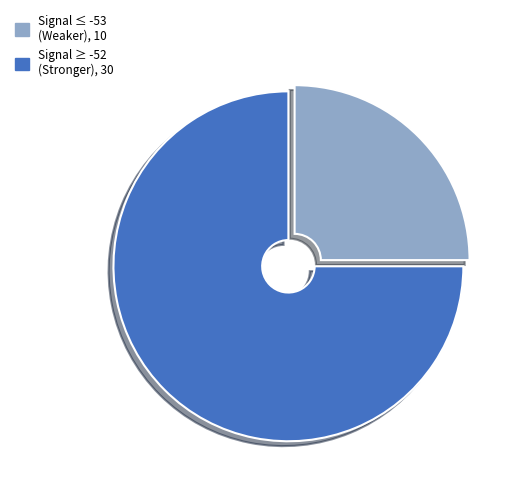

Combined, do Signal ≥ -52 (Stronger), 30 and Signal ≤ -53 (Weaker), 10 account for over 50%?

Yes